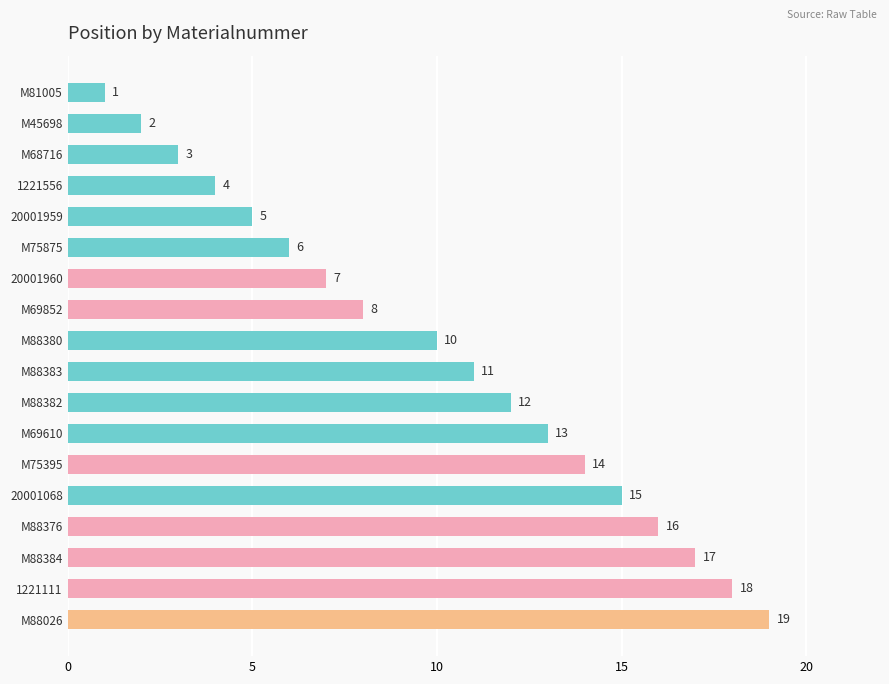

What is the ratio of the value at M75395 to the value at M75875?

2.3